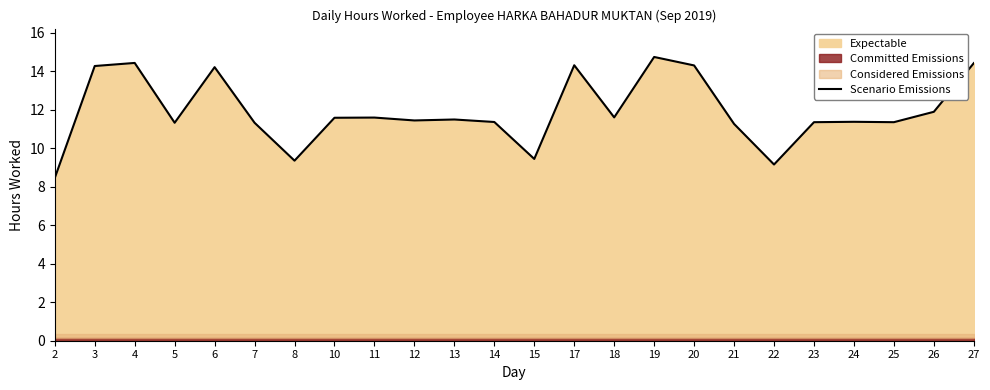

Rank the categories by value from highest to lowest.

19, 4, 27, 17, 20, 3, 6, 26, 18, 11, 10, 13, 12, 24, 14, 23, 25, 5, 7, 21, 15, 8, 22, 2